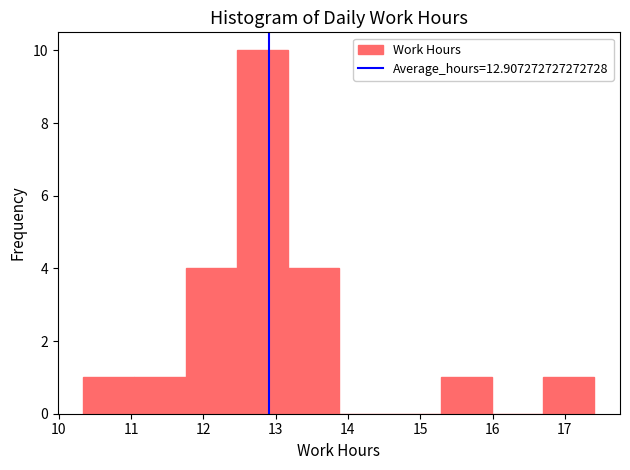

Which range on the x-axis has the tallest bar?

12.5 to 13.2